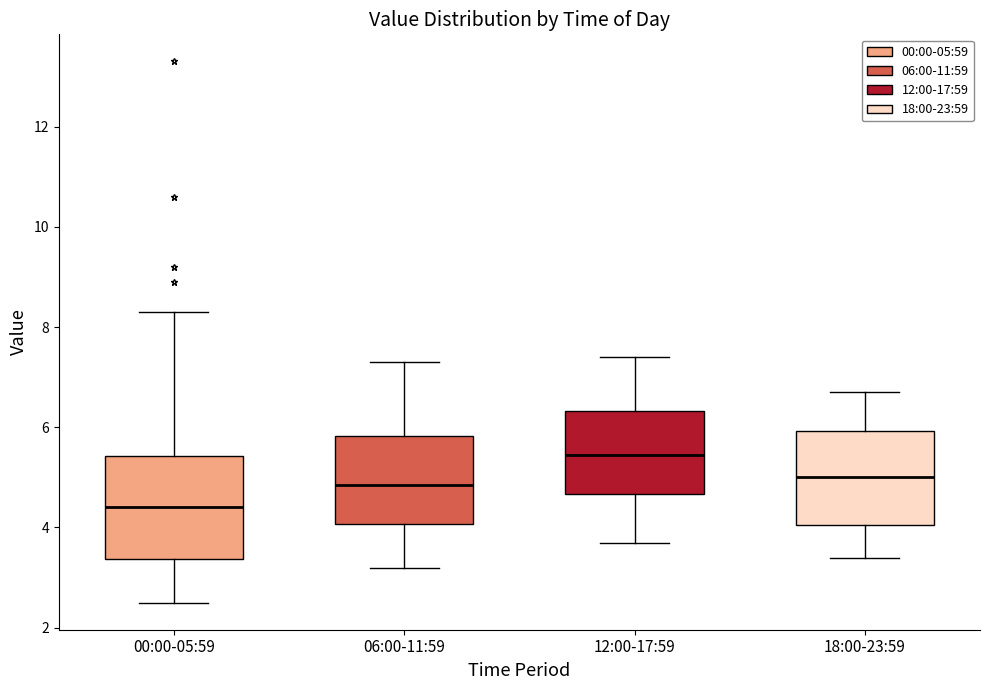

Which box's median line is the lowest?

00:00-05:59